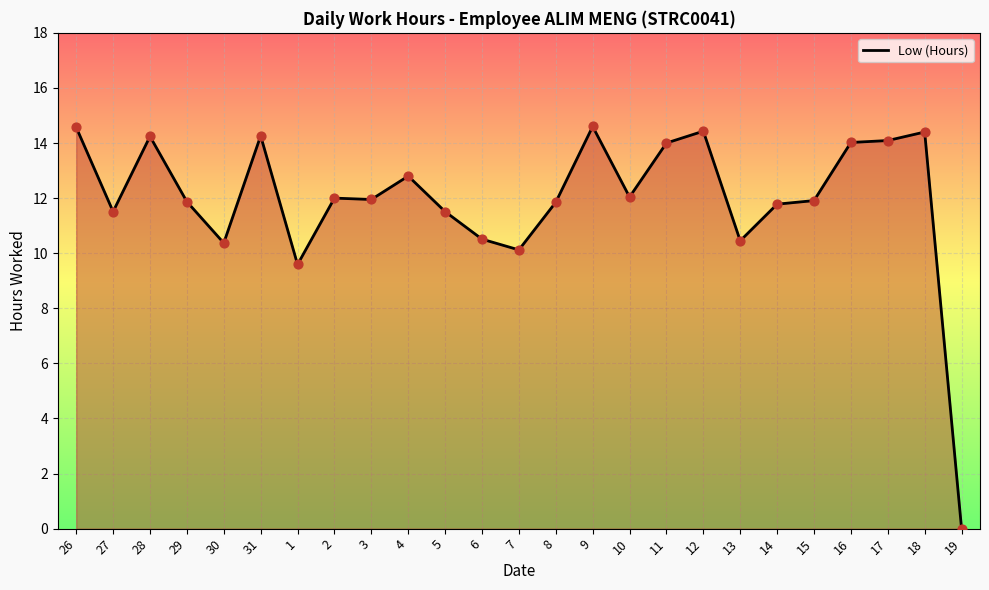

What is the ratio of the value at 11 to the value at 6?

1.3